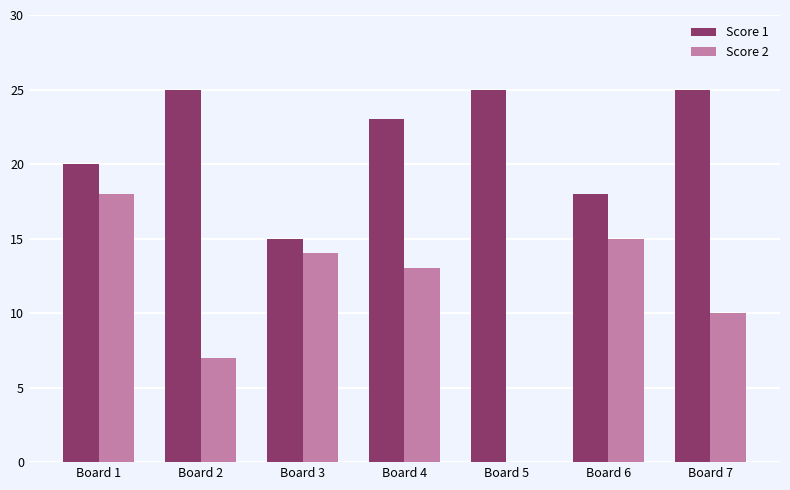

Reading left to right, what are all the values shown in this chart?

Score 1: 20	25	15	23	25	18	25
Score 2: 18	7	14	13	0	15	10